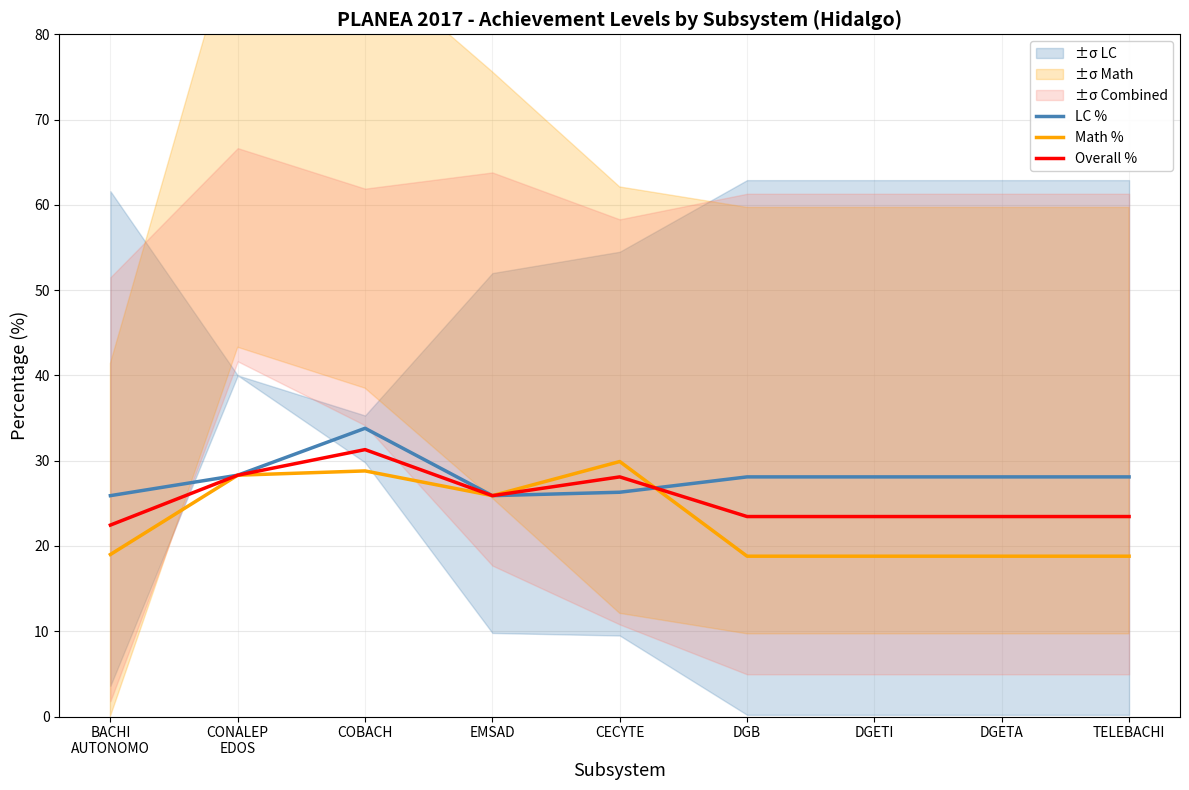

At which category does Overall % reach its first local valley?

EMSAD